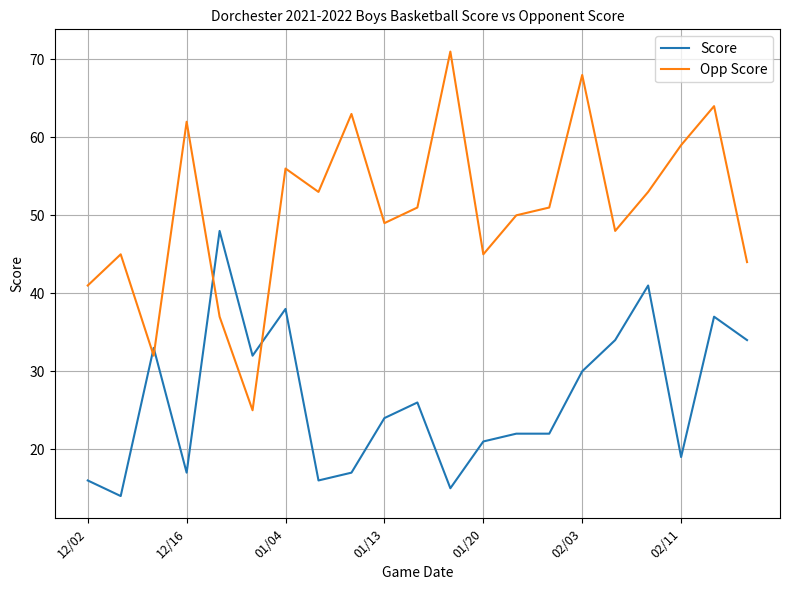

After their last crossing, which series has the higher values: Opp Score or Score?

Opp Score